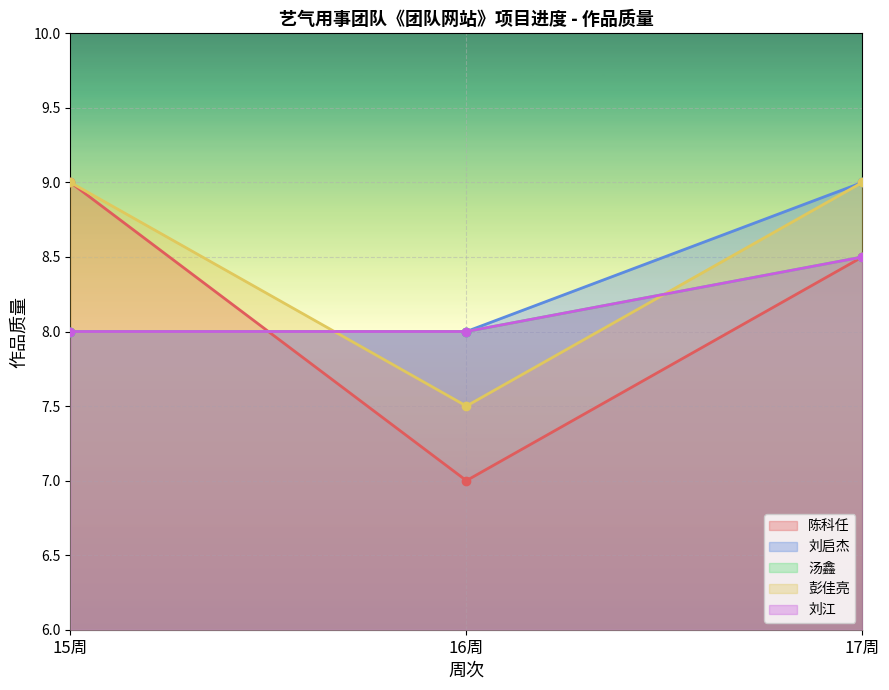

Rank the categories by 汤鑫 value from highest to lowest.

17周, 15周, 16周